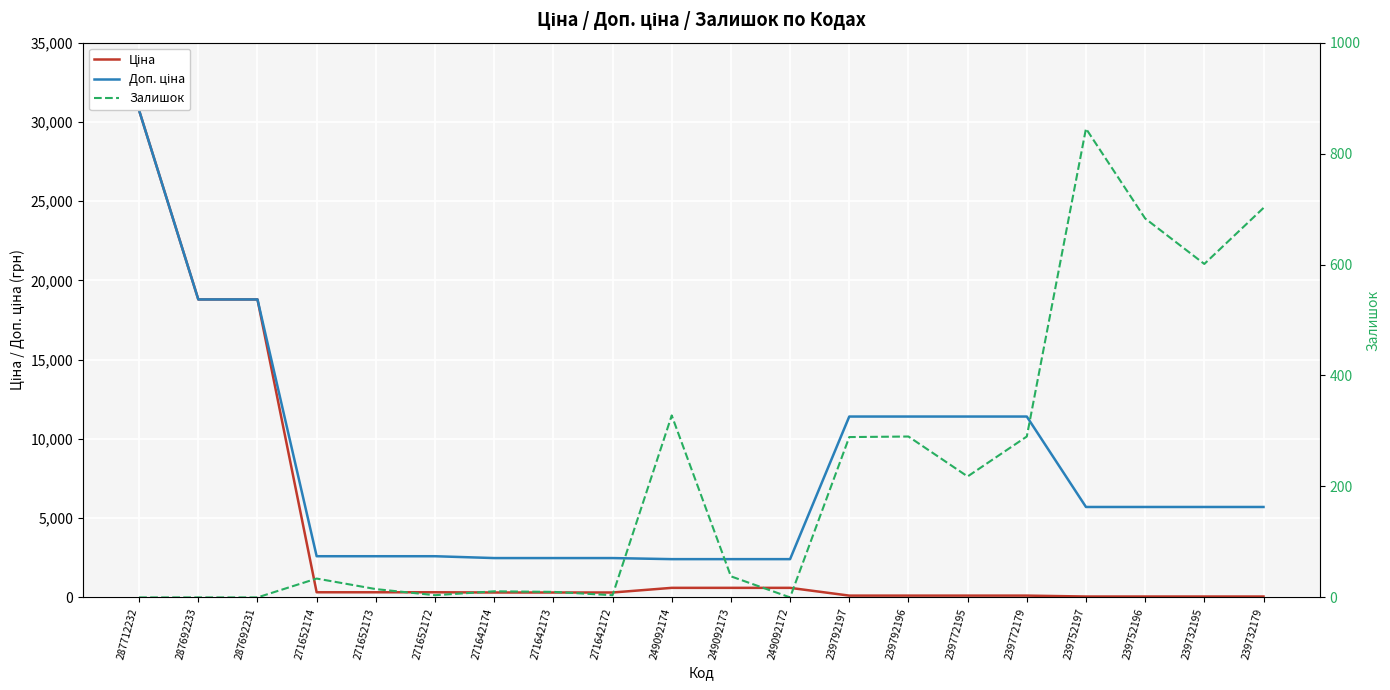

At which category is the sum across all series the highest?

287712232